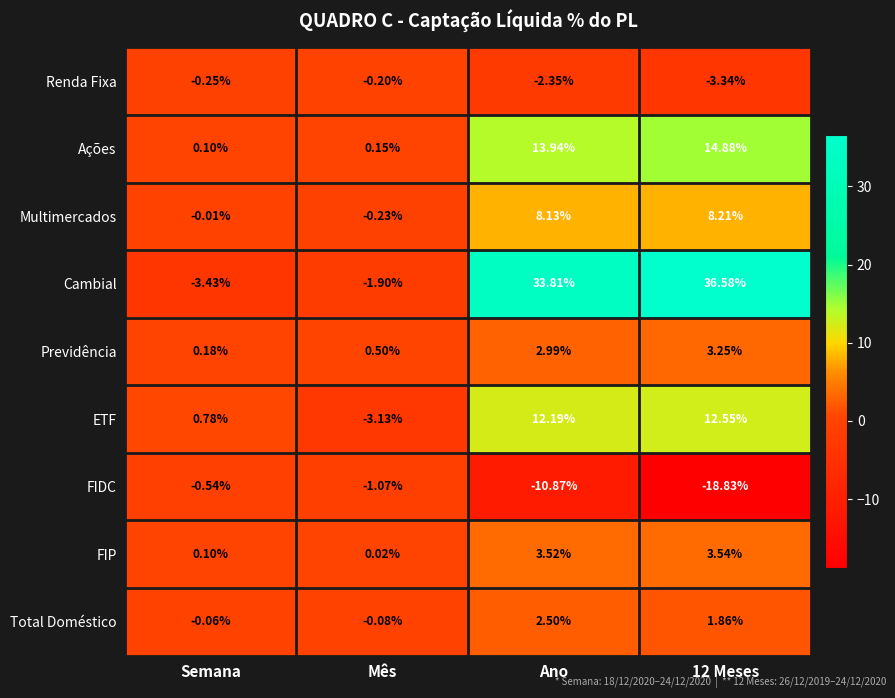

At 12 Meses, list the series in order from largest to smallest.

Cambial, Ações, ETF, Multimercados, FIP, Previdência, Total Doméstico, Renda Fixa, FIDC